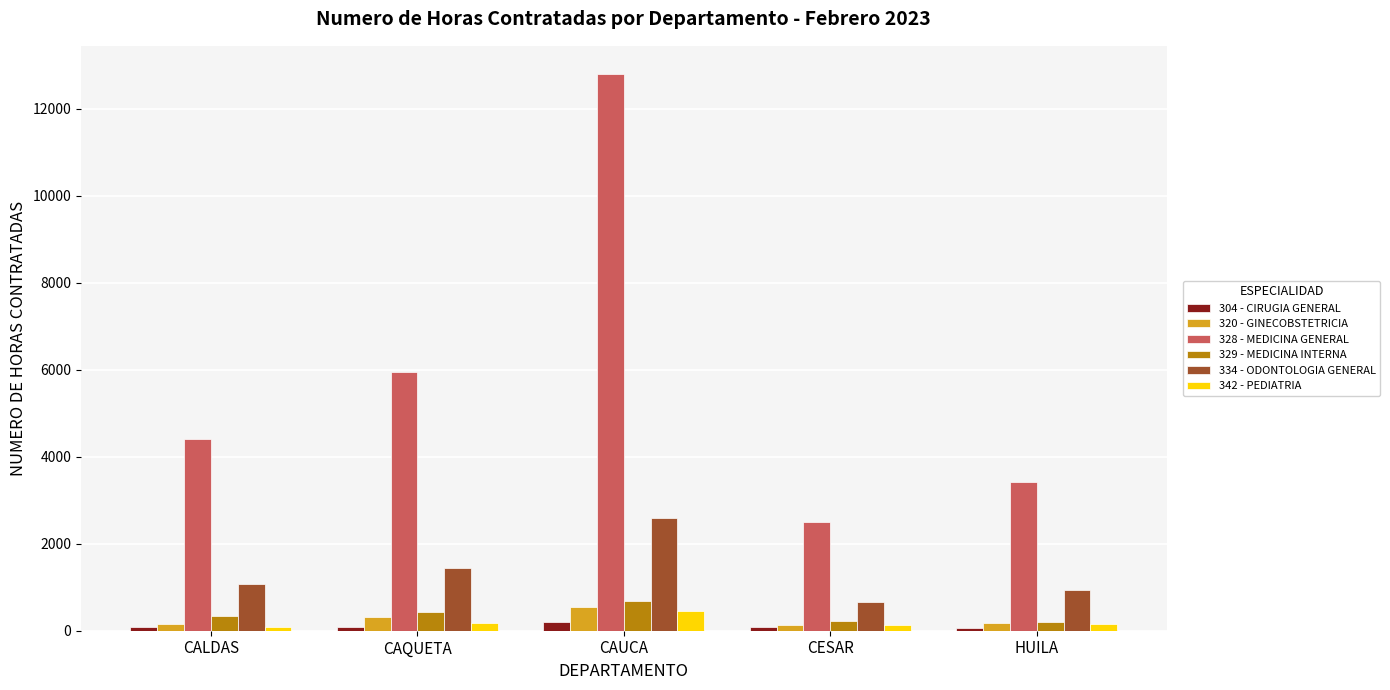

Which category has the highest value in the 334 - ODONTOLOGIA GENERAL series?

CAUCA